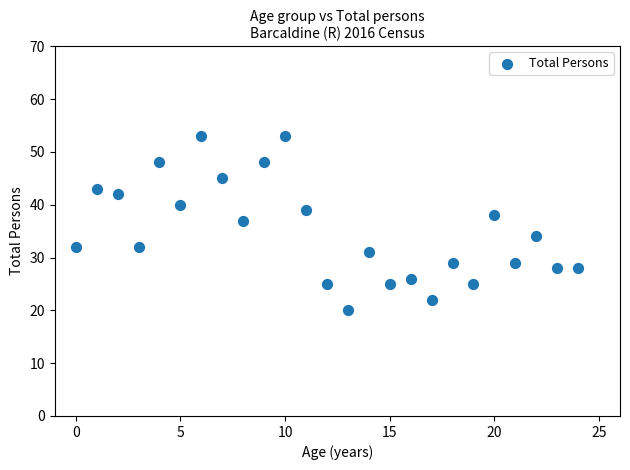

What Y value in the scatter plot is closest to 36?

37